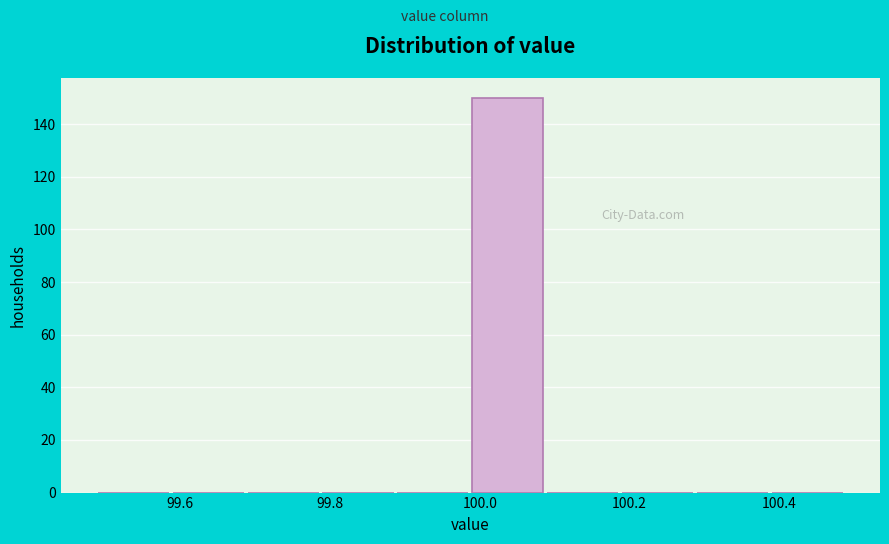

What is the height of the bar covering 99.99 to 100.09 on the x-axis? Neither the bar edges nor the heights are printed on the chart, so give them approximately, as read against the axes.

150